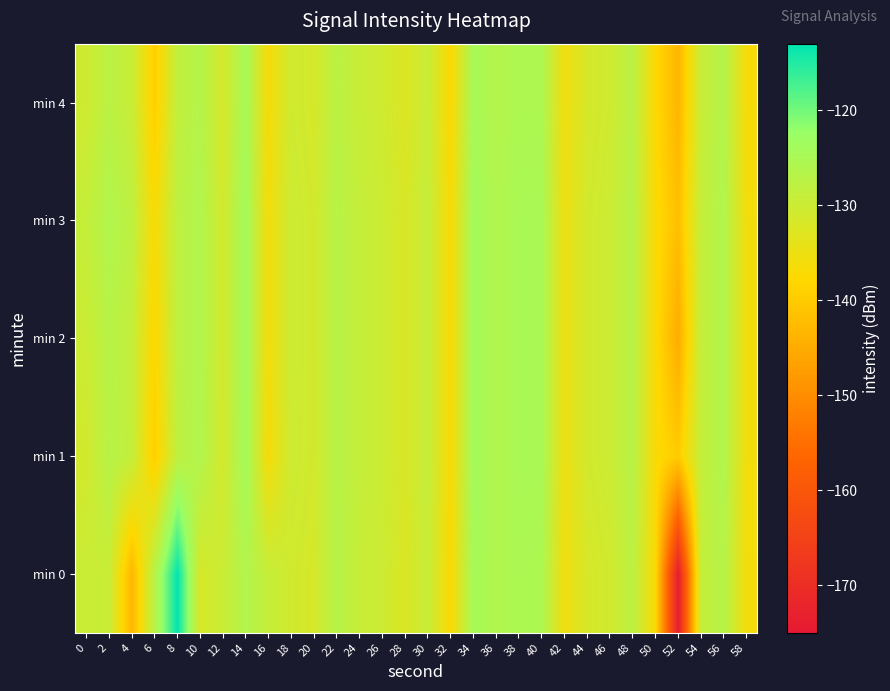

What is the maximum value shown in the chart?

-113.1